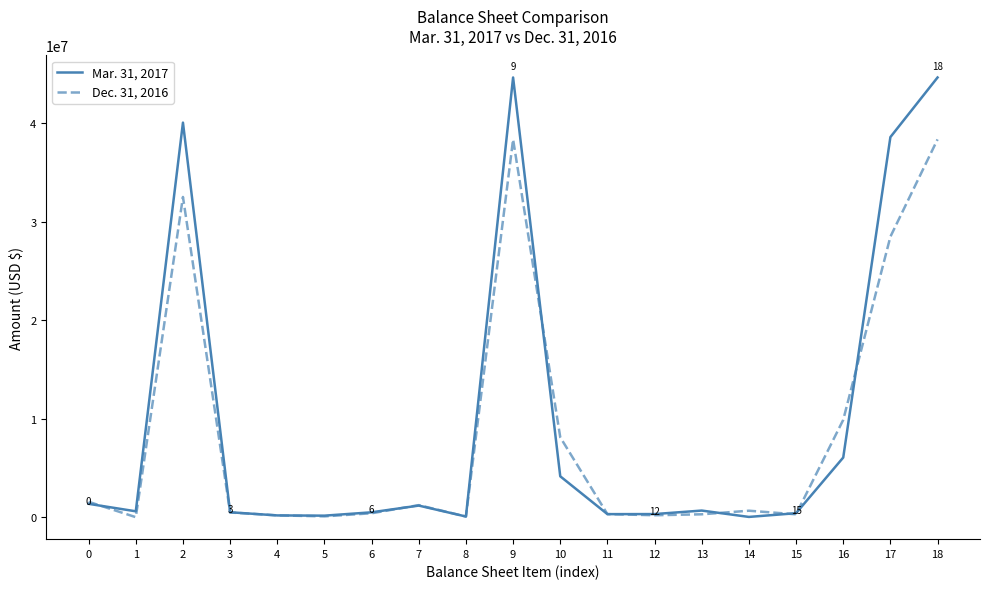

What is the average value of the Dec. 31, 2016 series?

8499023